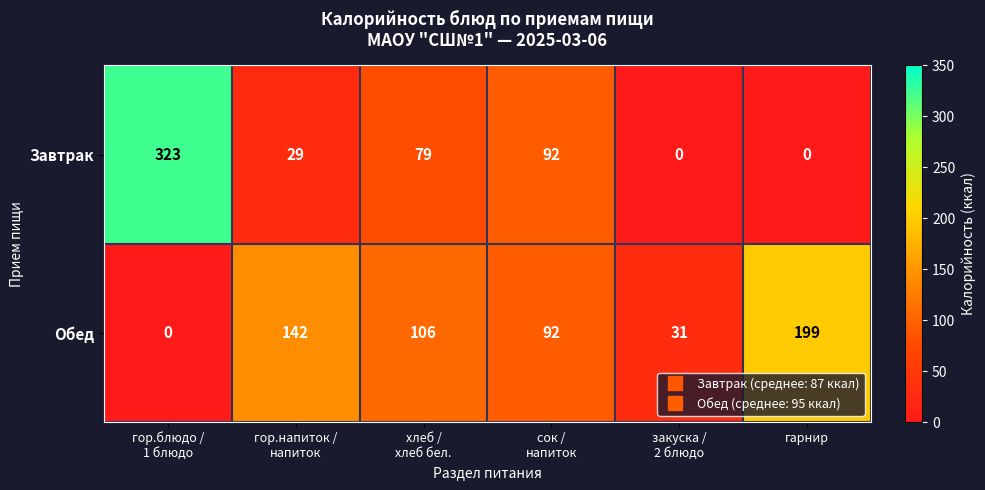

Which series has the widest spread of values?

Завтрак